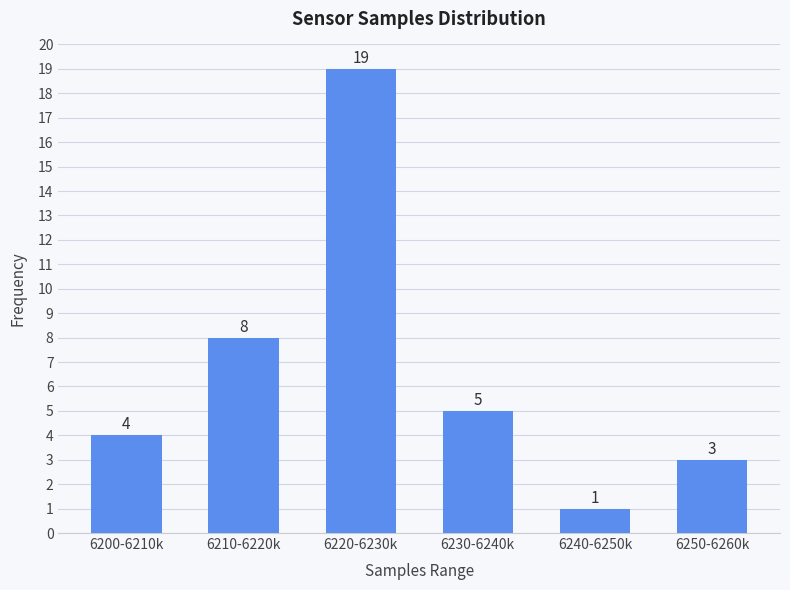

Reading left to right, list all the values displayed in this chart.

4	8	19	5	1	3